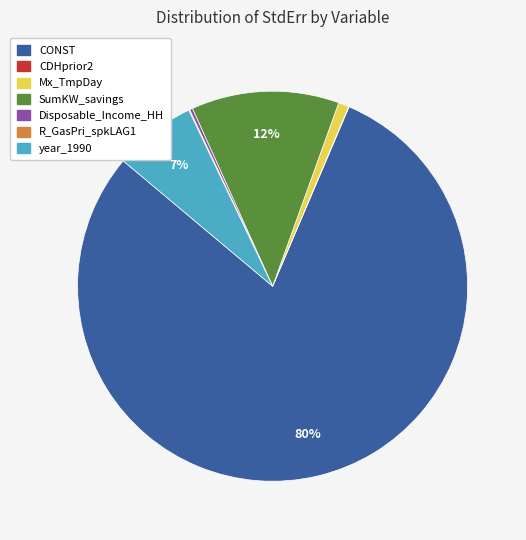

True or false: Mx_TmpDay accounts for 11% of the total.

False